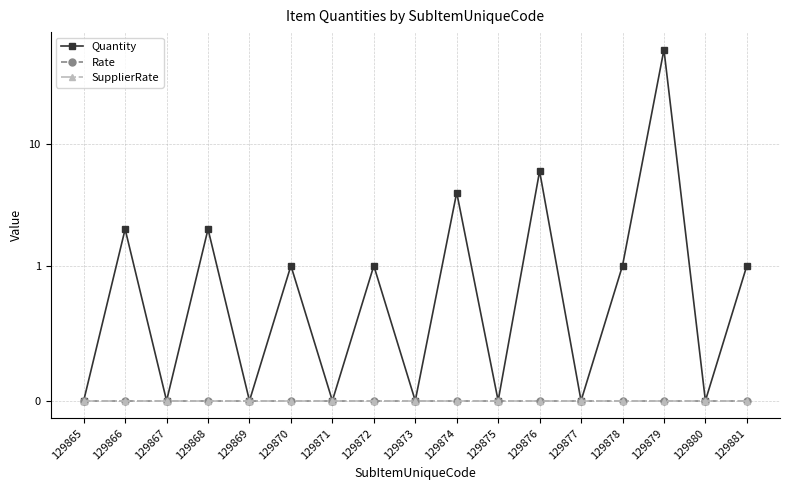

How many interior local peaks does the Quantity series have?

7